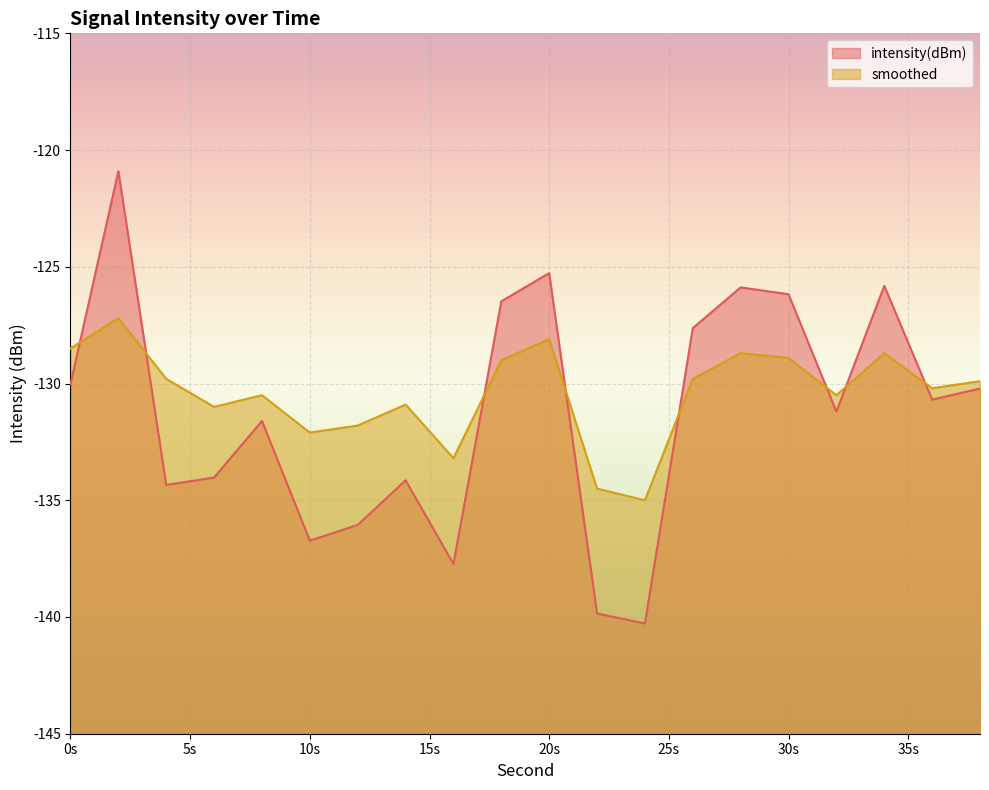

True or false: smoothed and intensity(dBm) cross at least once.

True